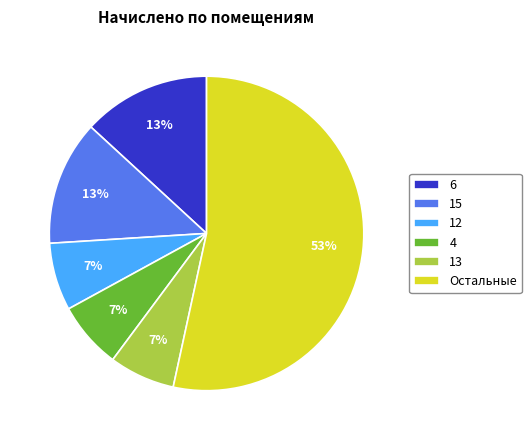

Does 15 represent more than half of the total?

No